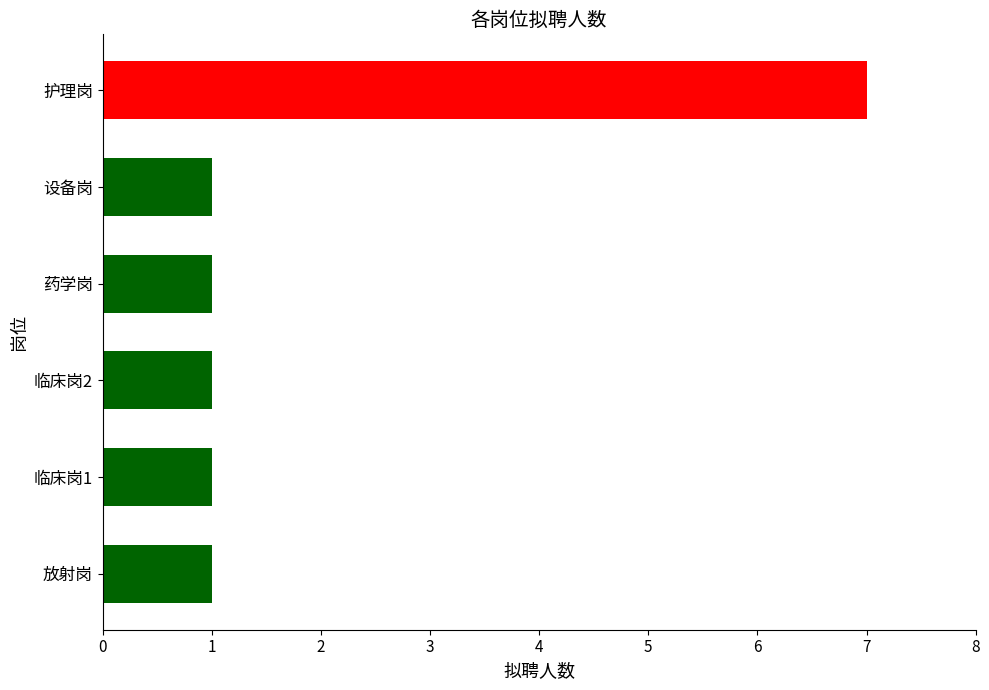

Does the chart contain stacked bars?

No